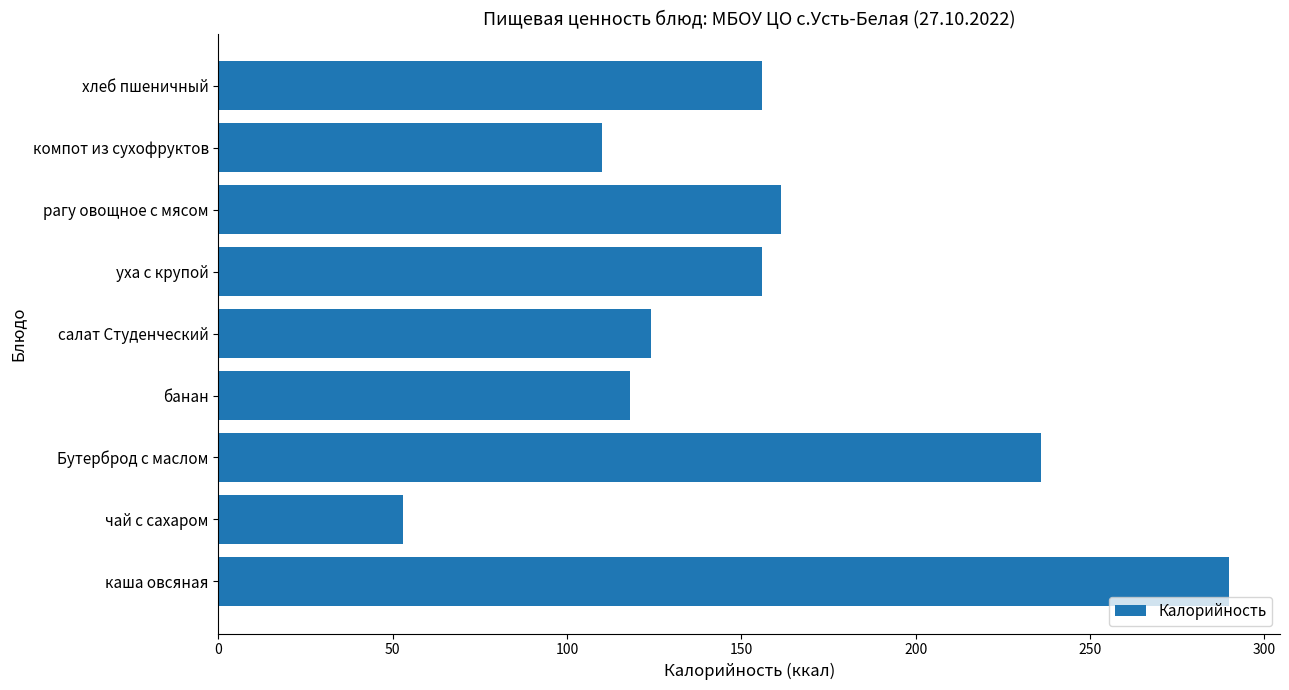

Reading bottom to top, what are all the values shown in this chart?

290.0	53.0	236.0	118.0	124.0	156.0	161.3	110.0	156.0